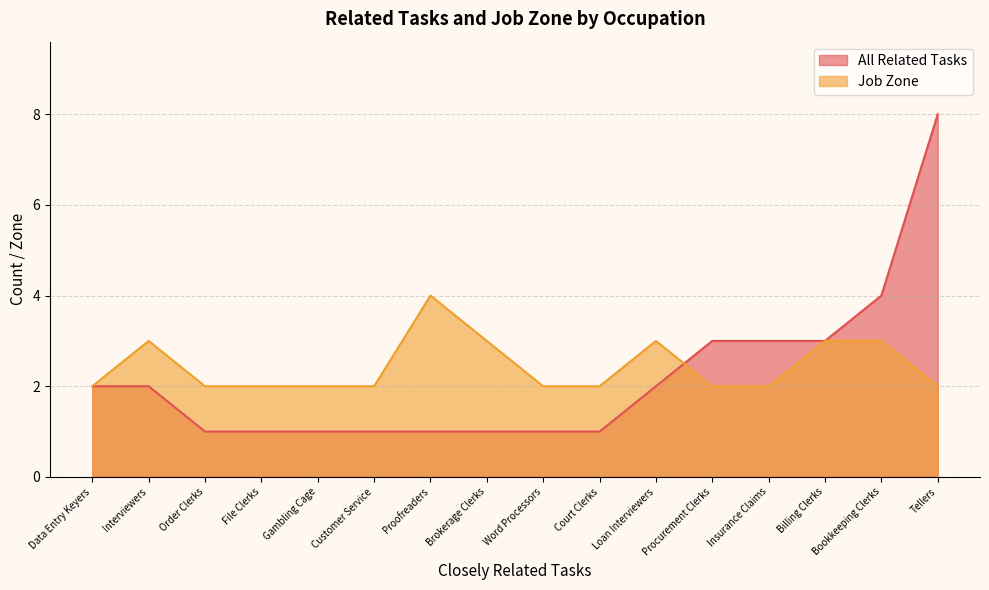

At which category does Job Zone reach its first local peak?

Interviewers